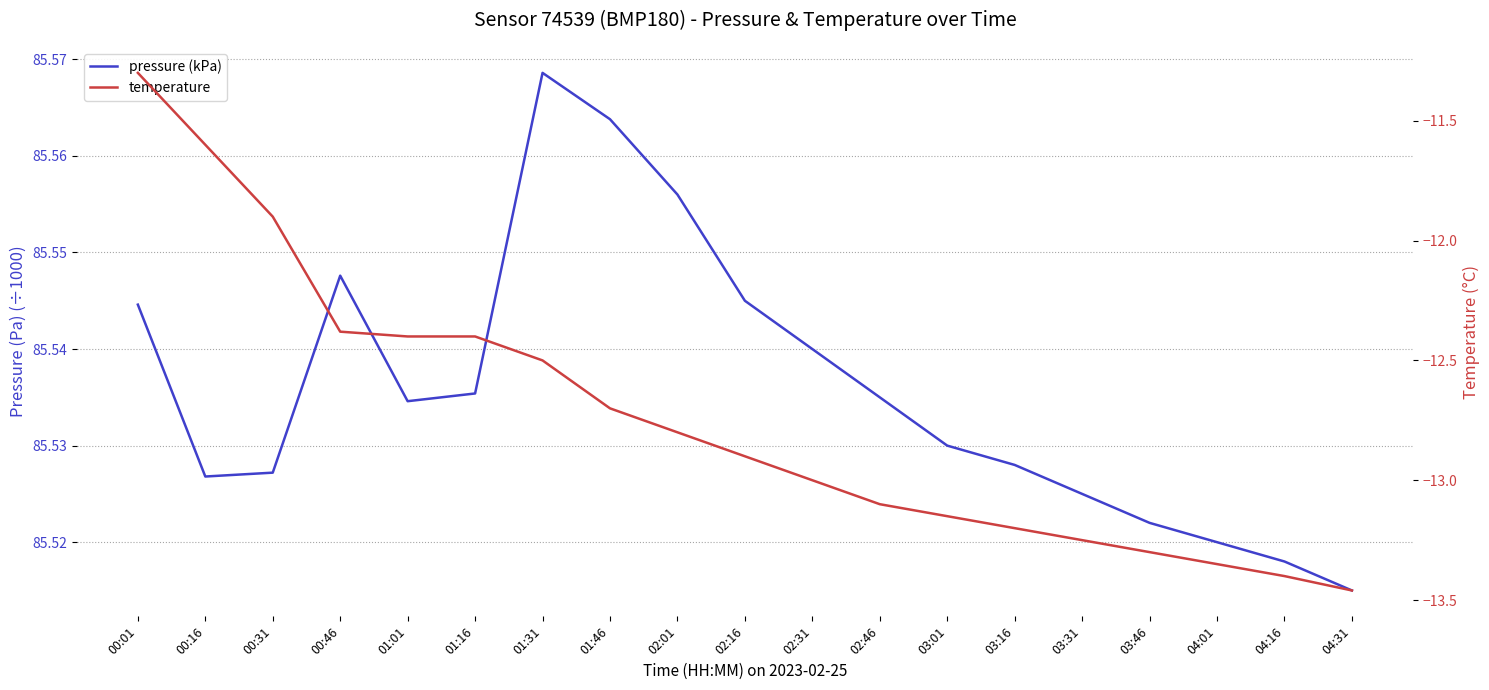

At which category does the chart reach its minimum across all series?

04:31